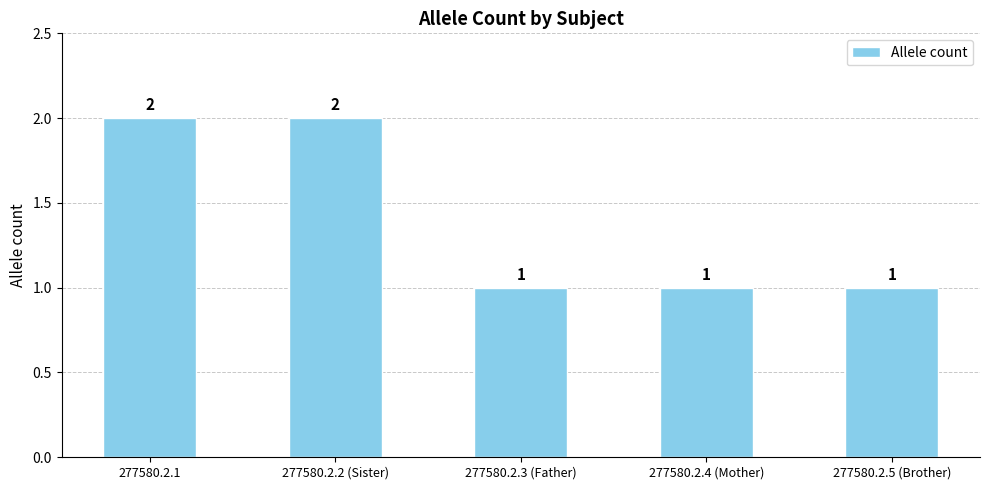

What is the ratio of the value at 277580.2.3 (Father) to the value at 277580.2.2 (Sister)?

0.5